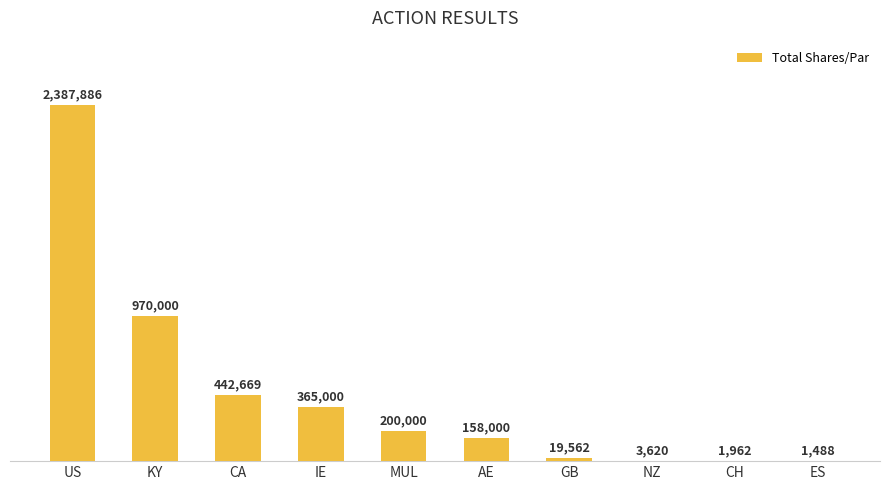

What is the greatest value displayed?

2387885.7